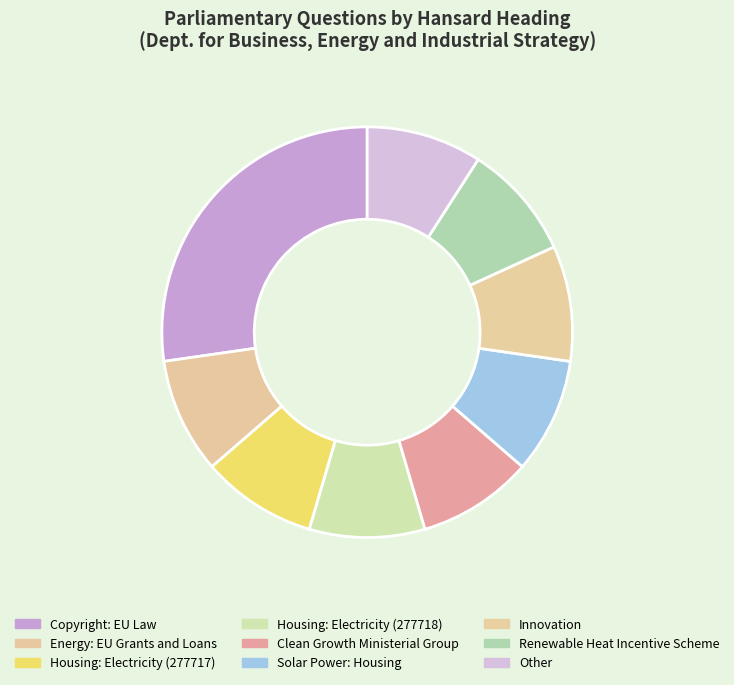

How many segments does this pie chart have?

9